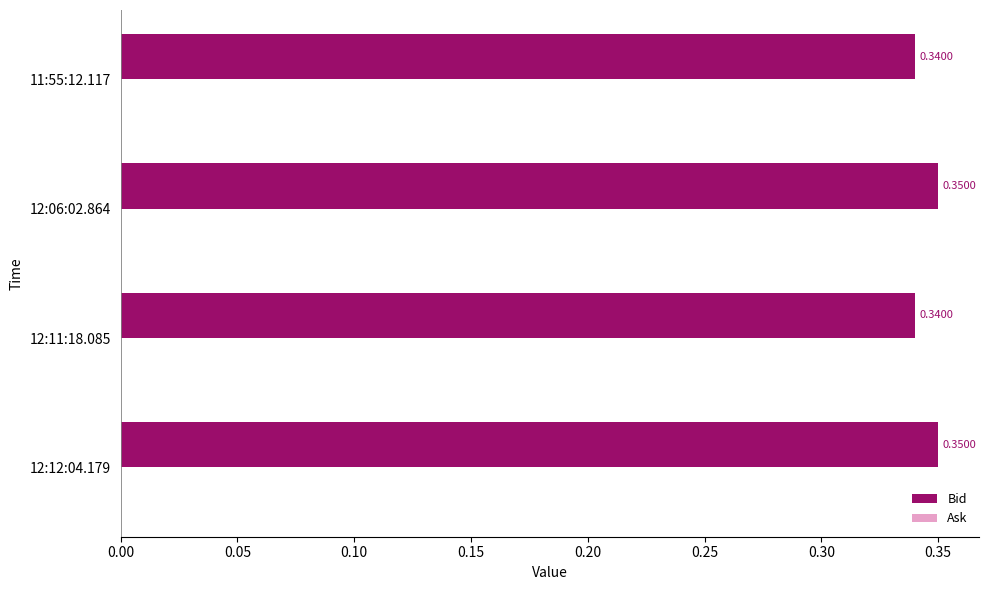

What is the sum of all values?

1.4